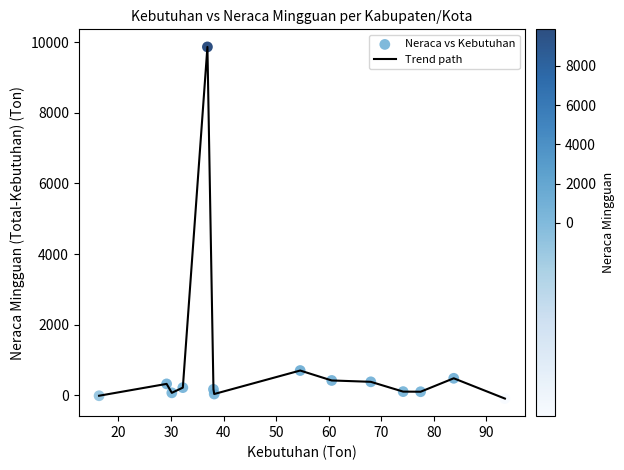

What is the difference between the maximum and minimum values?

9961.2